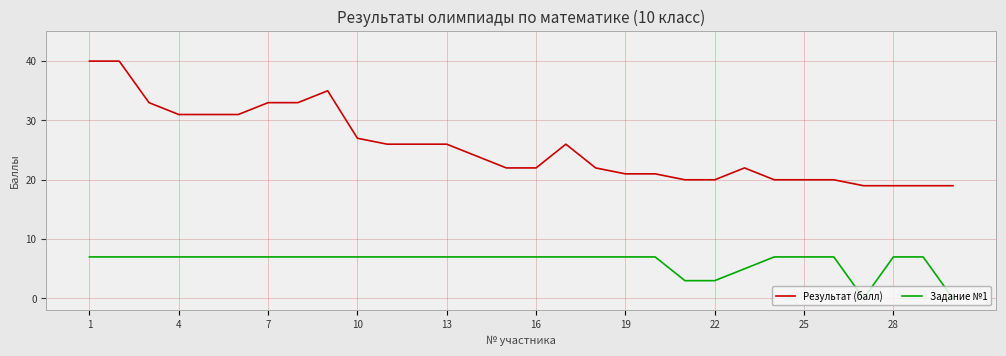

What is the difference between the maximum and minimum values in the Задание №1 series?

7